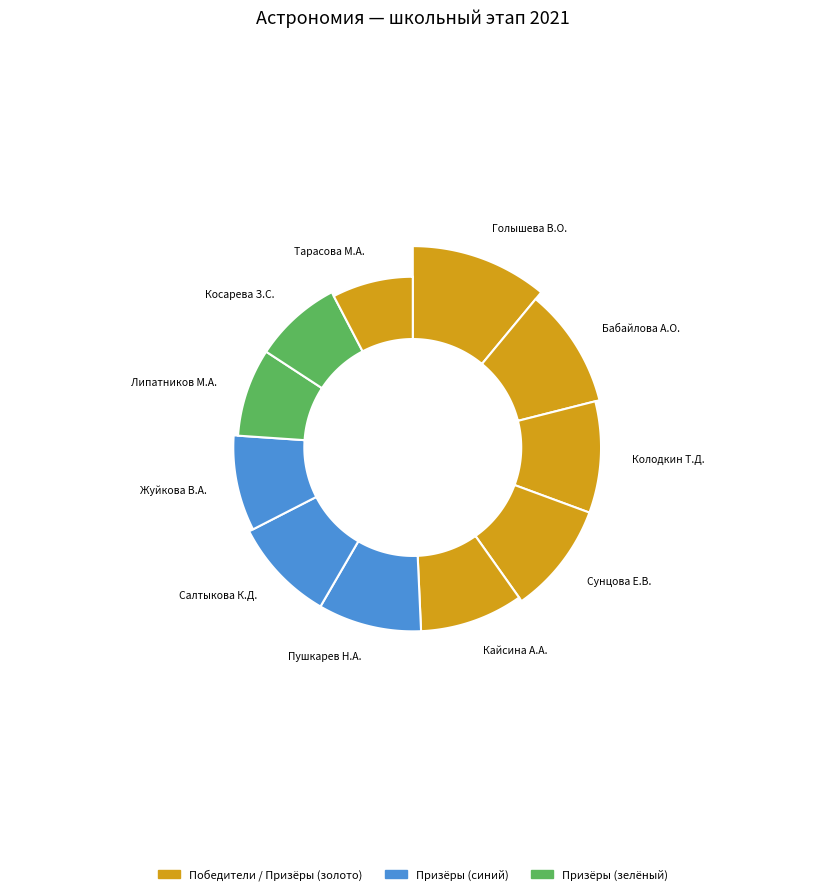

Which has a higher value, Косарева З.С. (5) or Кайсина А.А. (5)?

Кайсина А.А. (5)